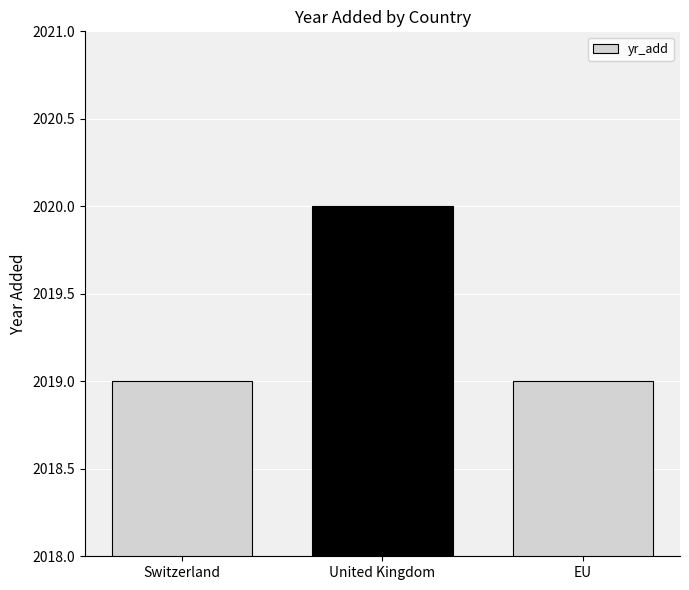

Are the bars grouped side by side (vs. stacked)?

No